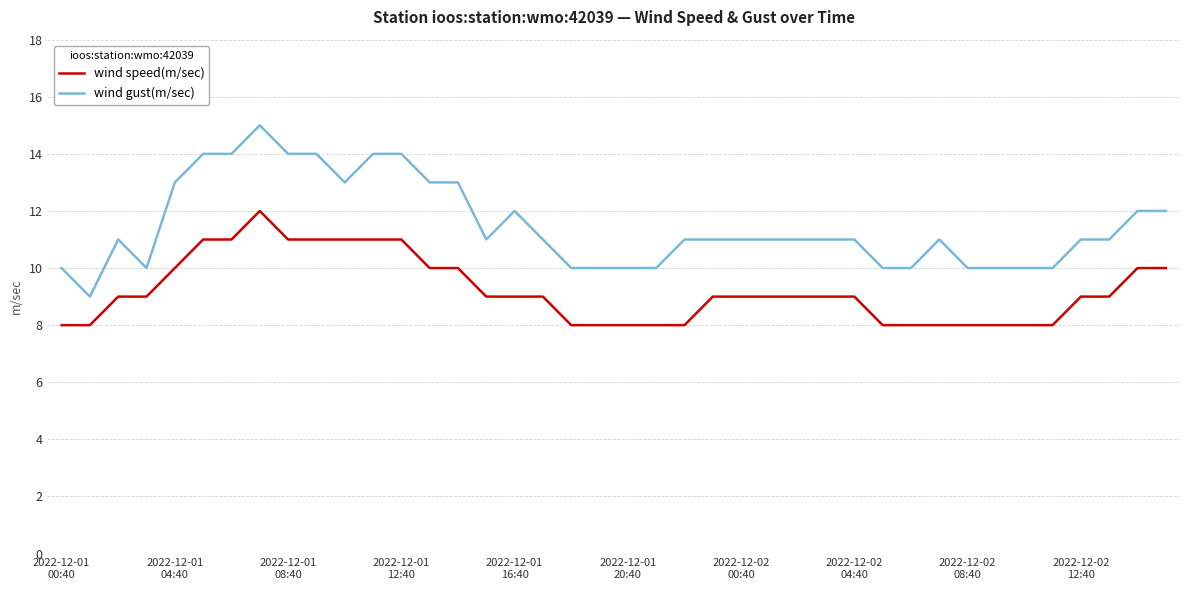

Which series has the widest spread of values?

wind gust(m/sec)